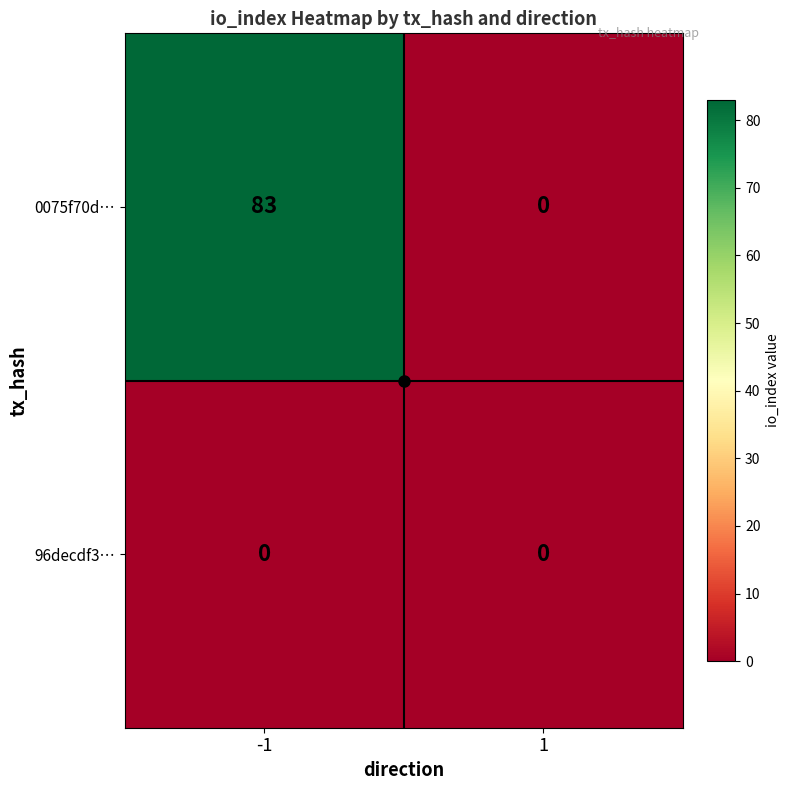

What is the highest value of the 0075f70d… series?

83